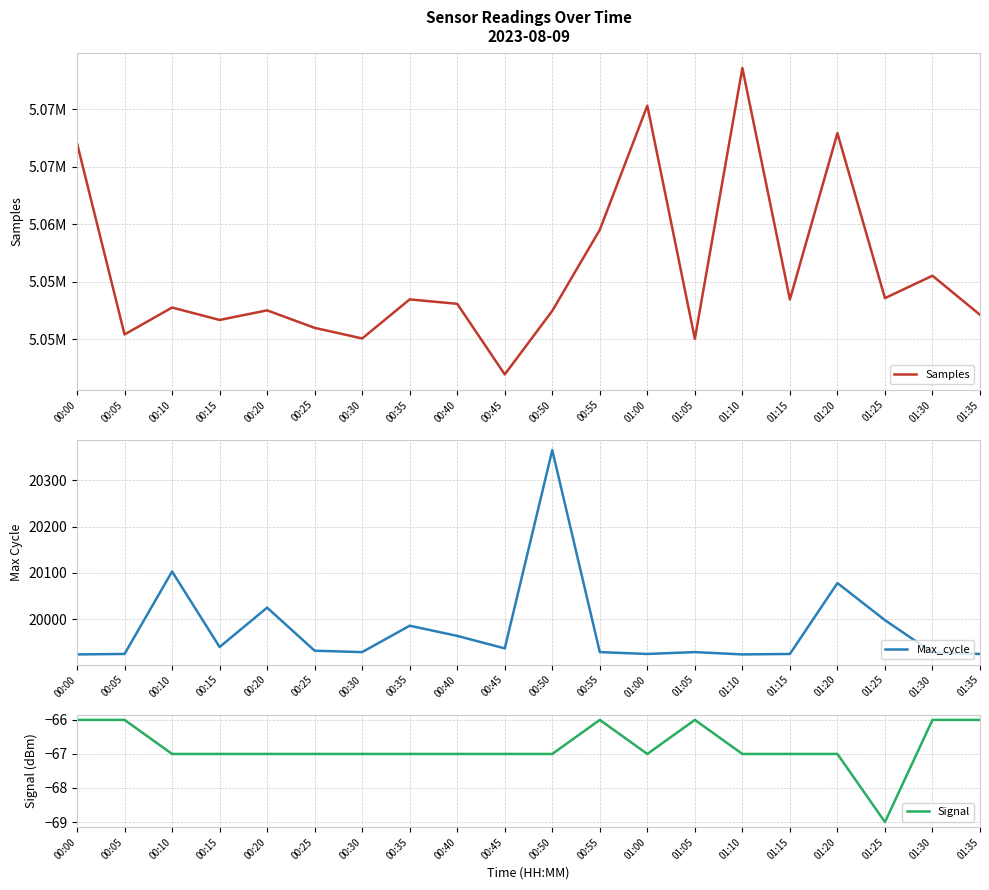

What is the label of the 20th point from the right?

00:00